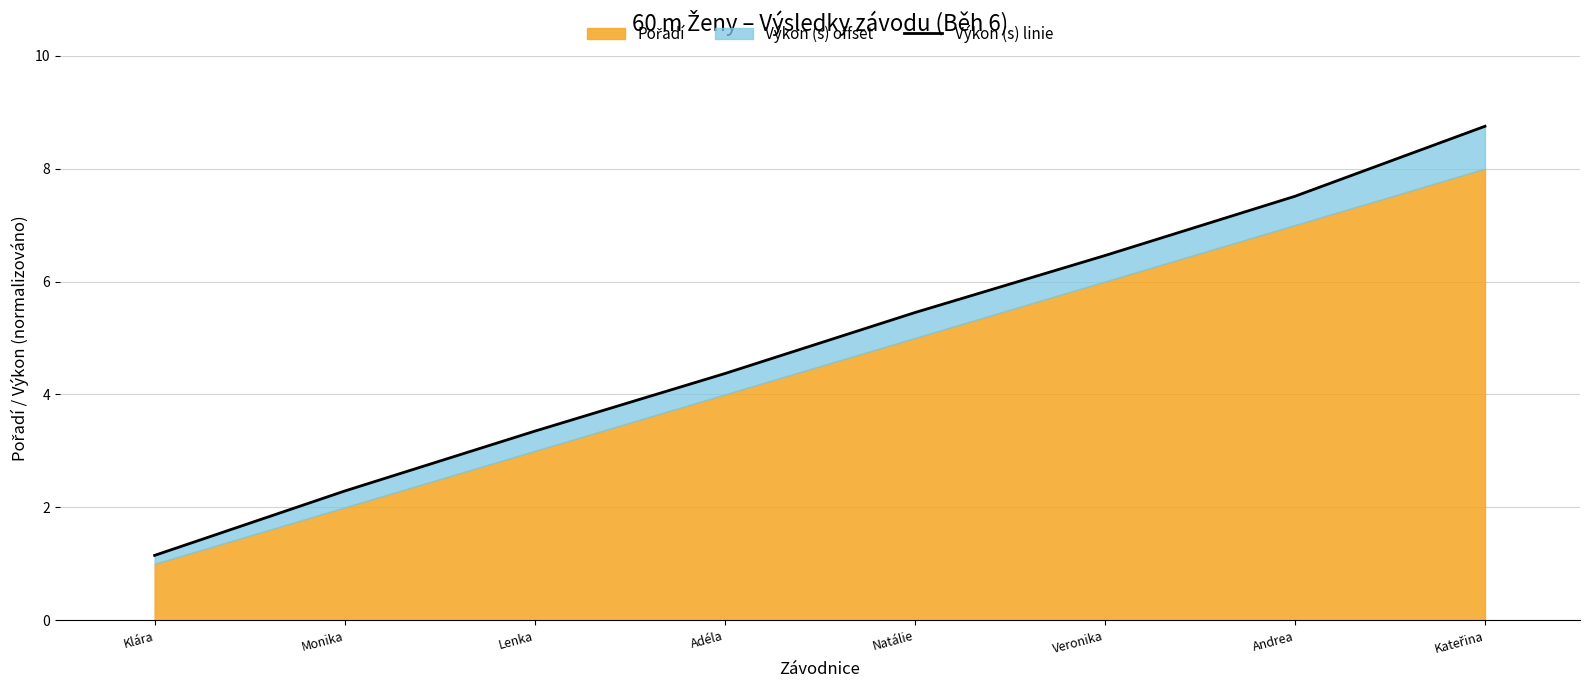

What is the label of the 6th point from the left?

Veronika